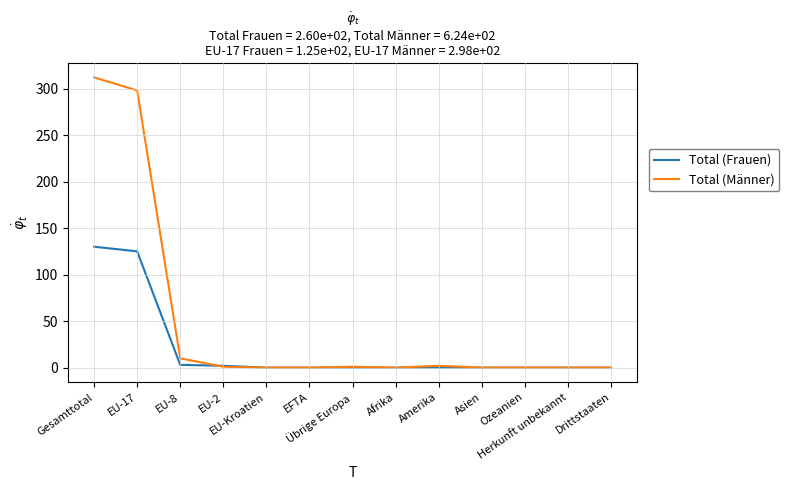

Which series has the largest total across all categories?

Total (Männer)